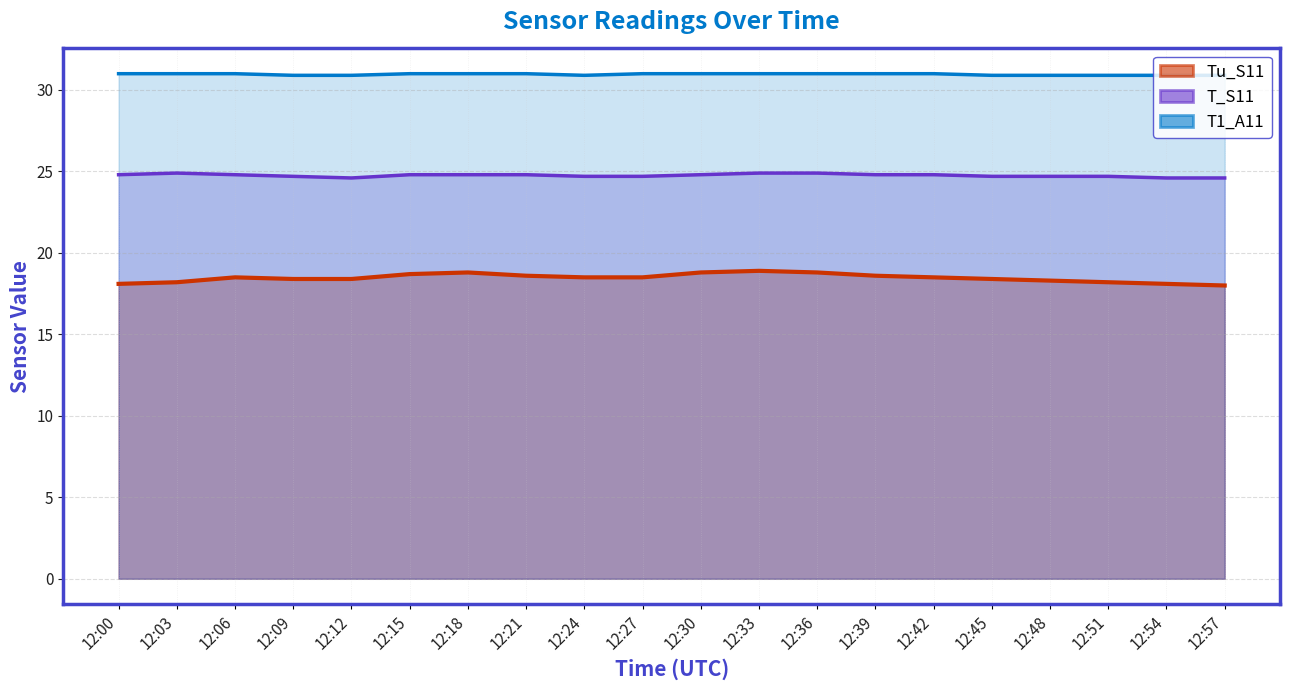

Which has a higher value, 12:12 or 12:54?

12:12